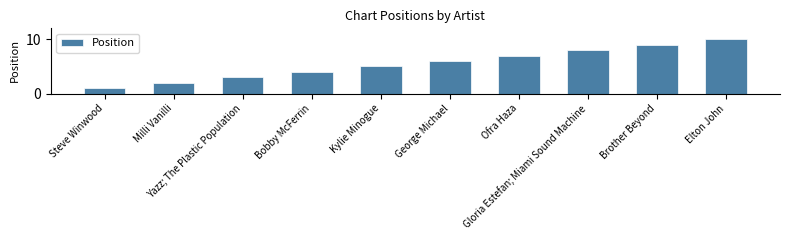

At which label is the value closest to 5?

Kylie Minogue